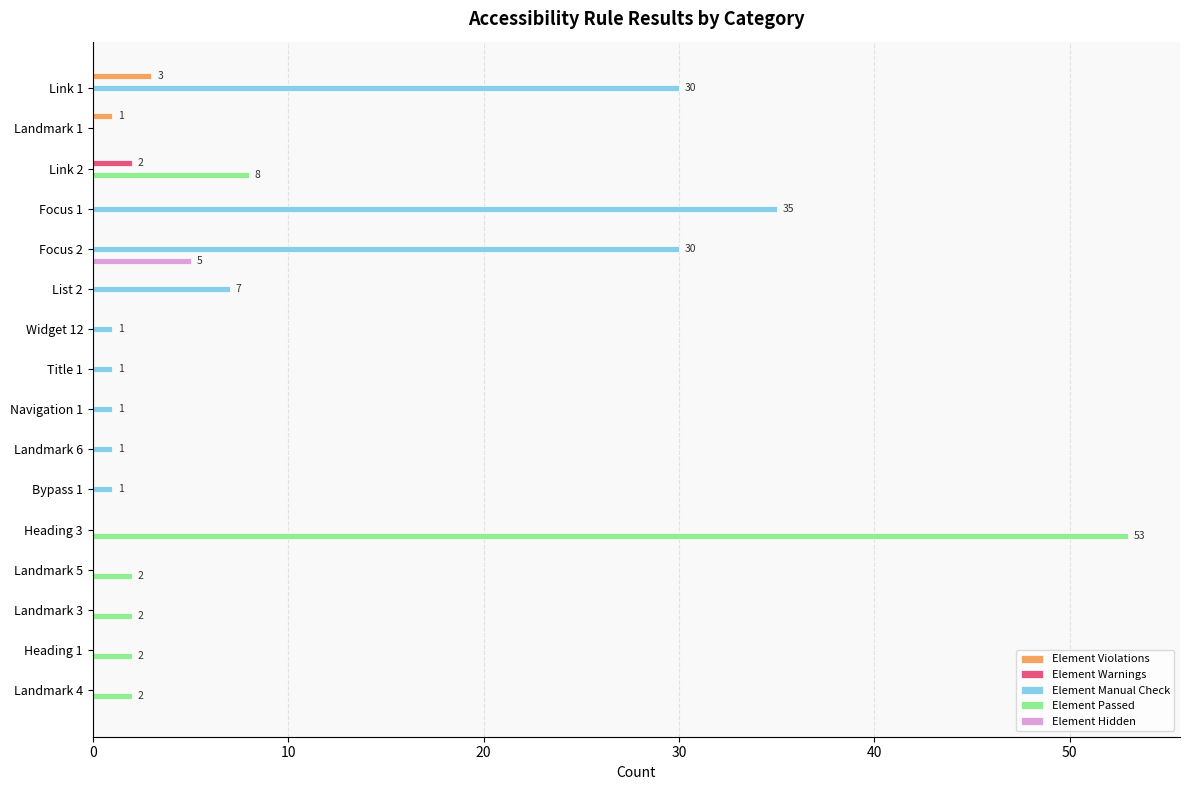

At which label does Element Hidden reach its peak?

Focus 2